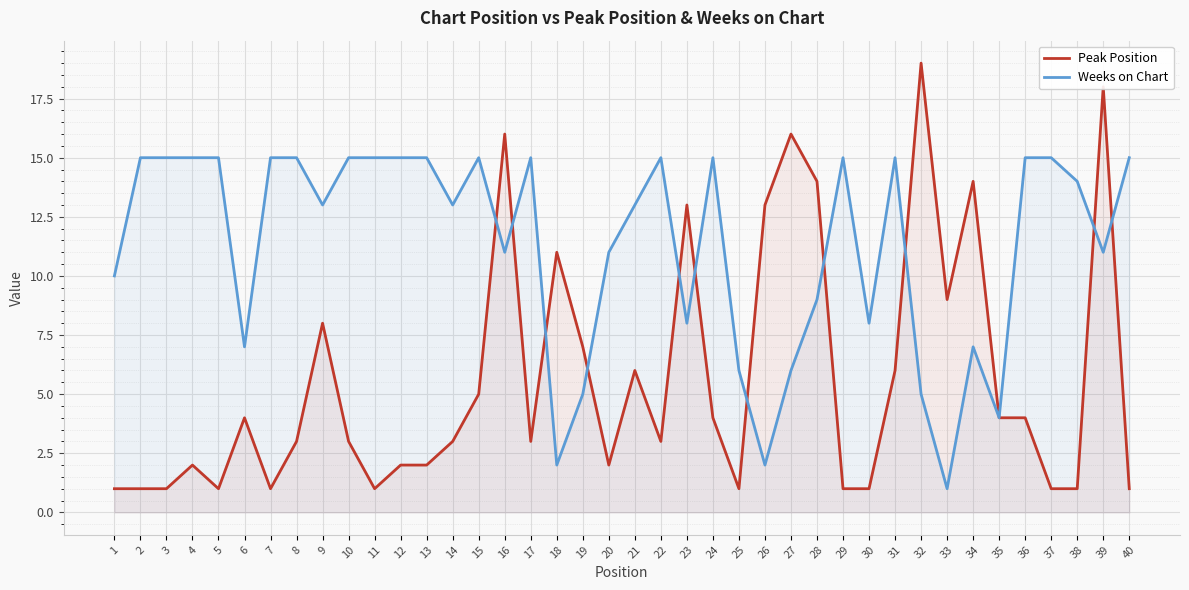

List the series in order of their overall mean, lowest first.

Peak Position, Weeks on Chart